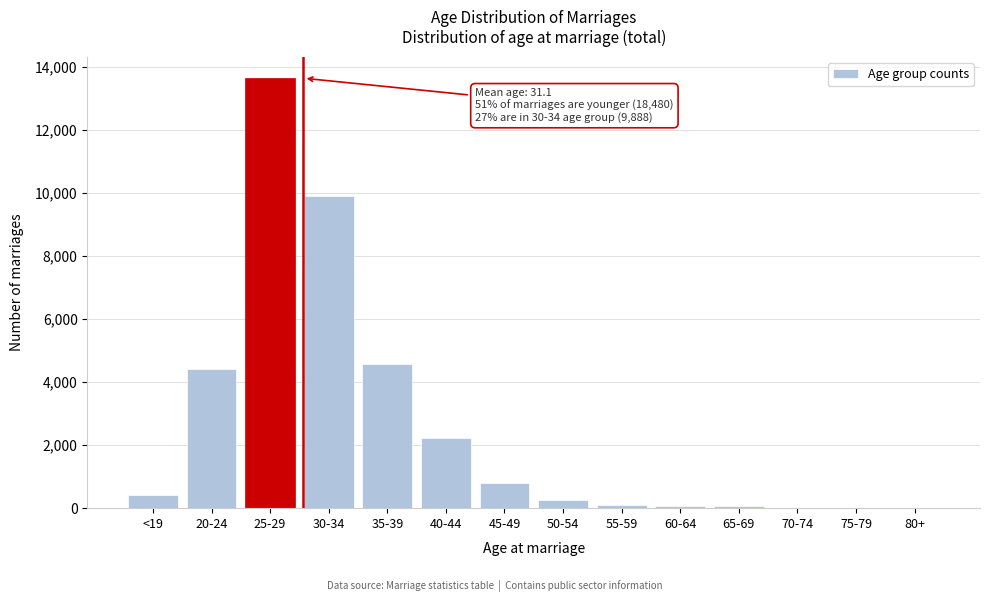

Approximately how many times larger is the value at 45-49 compared to 40-44?

0.4